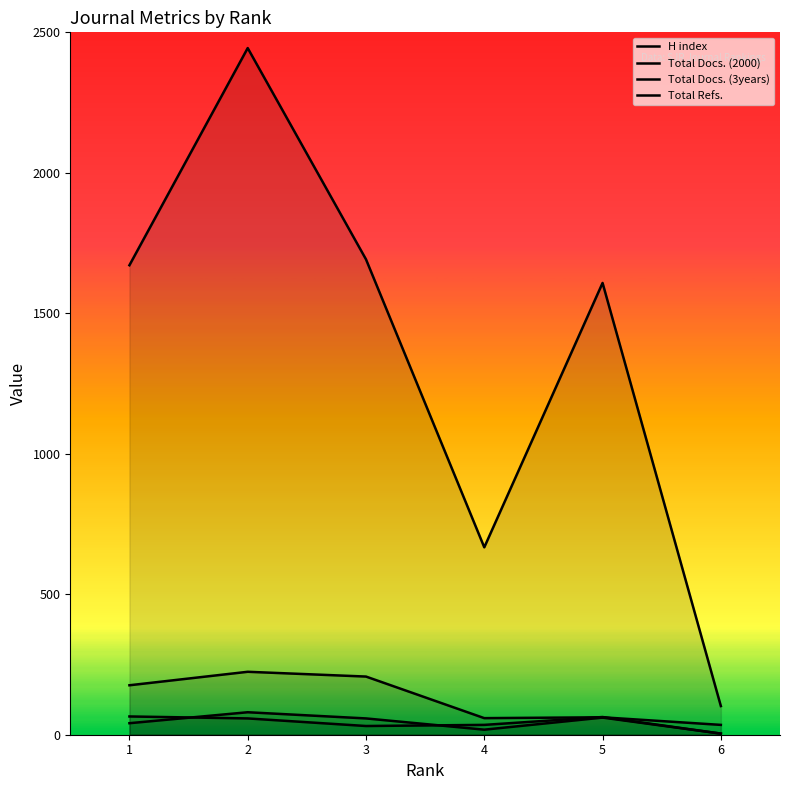

What is the value of the Total Refs. point at the 5th from the left?

1608